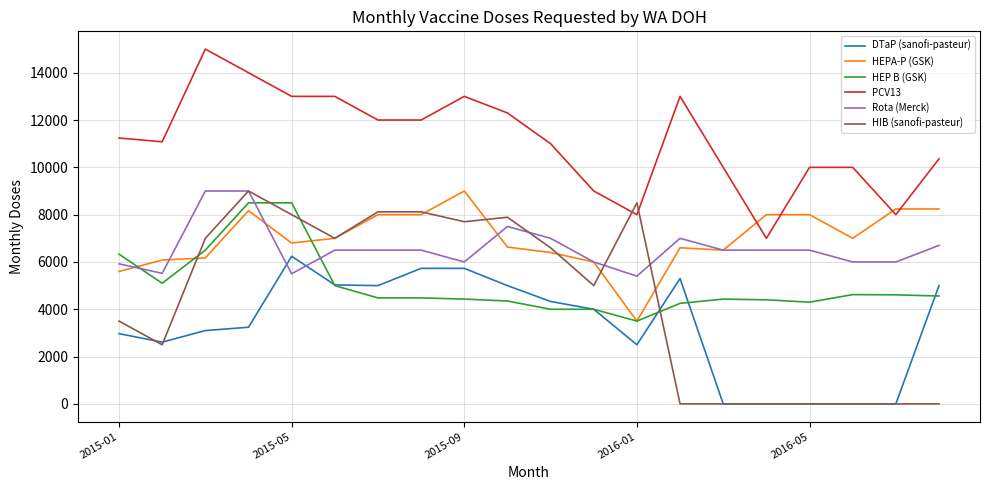

How many distinct data groups are displayed?

6